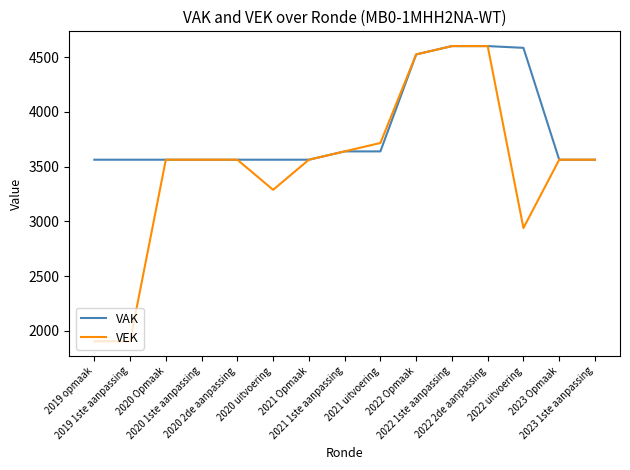

True or false: VAK has a value of 3564 at 2020 Opmaak.

True